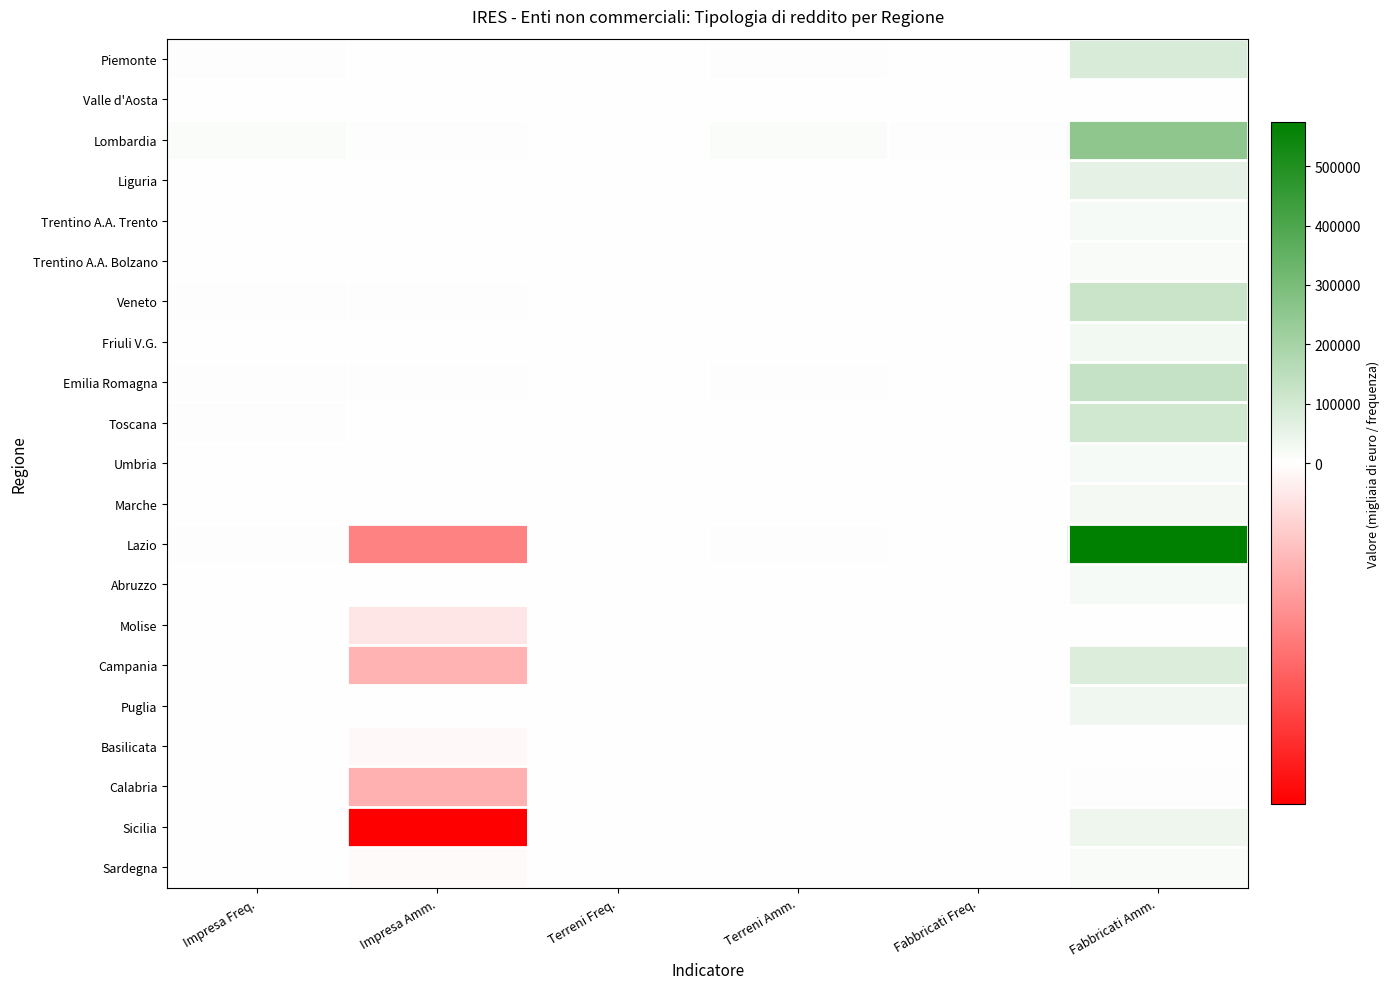

What is the spread (max minus min) of values at Impresa Freq.?

12296